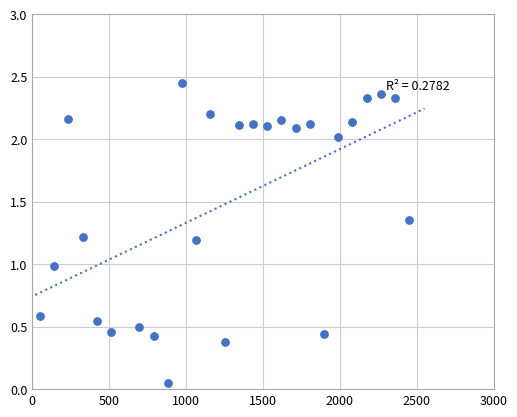

What is the range of X values (max minus min)?

2400.0